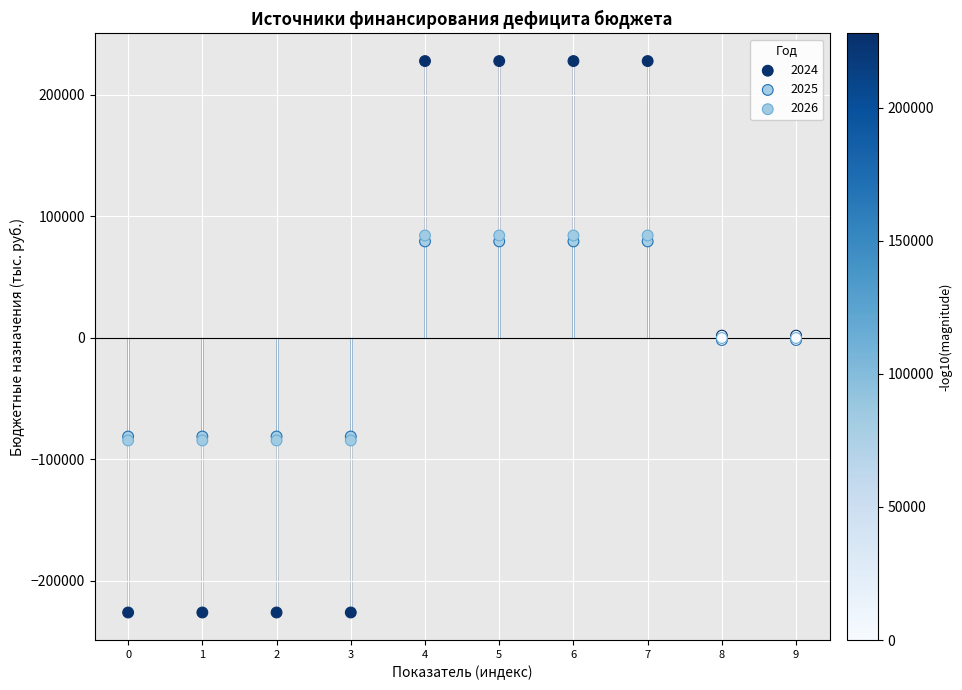

What are all the series names shown in the legend?

2024, 2025, 2026